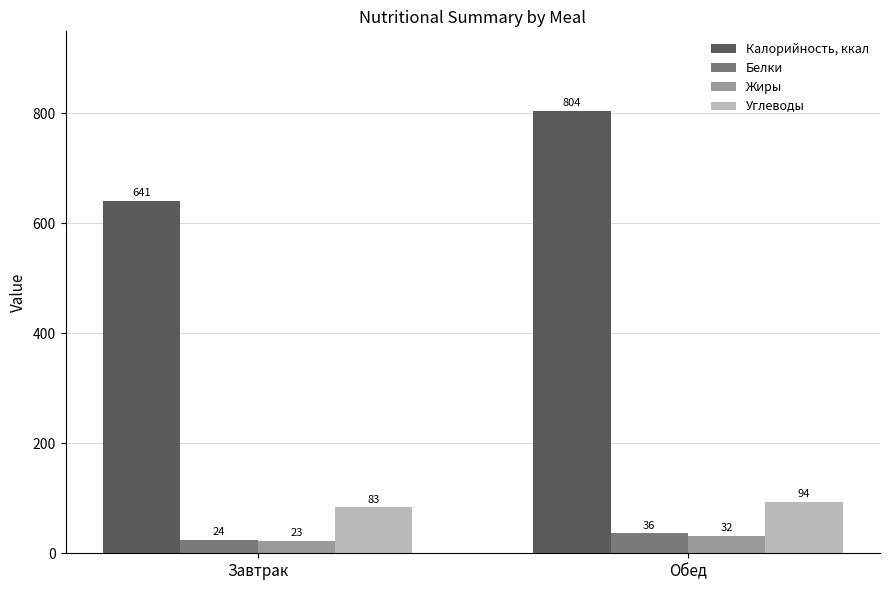

What is the maximum value for Калорийность, ккал?

803.9